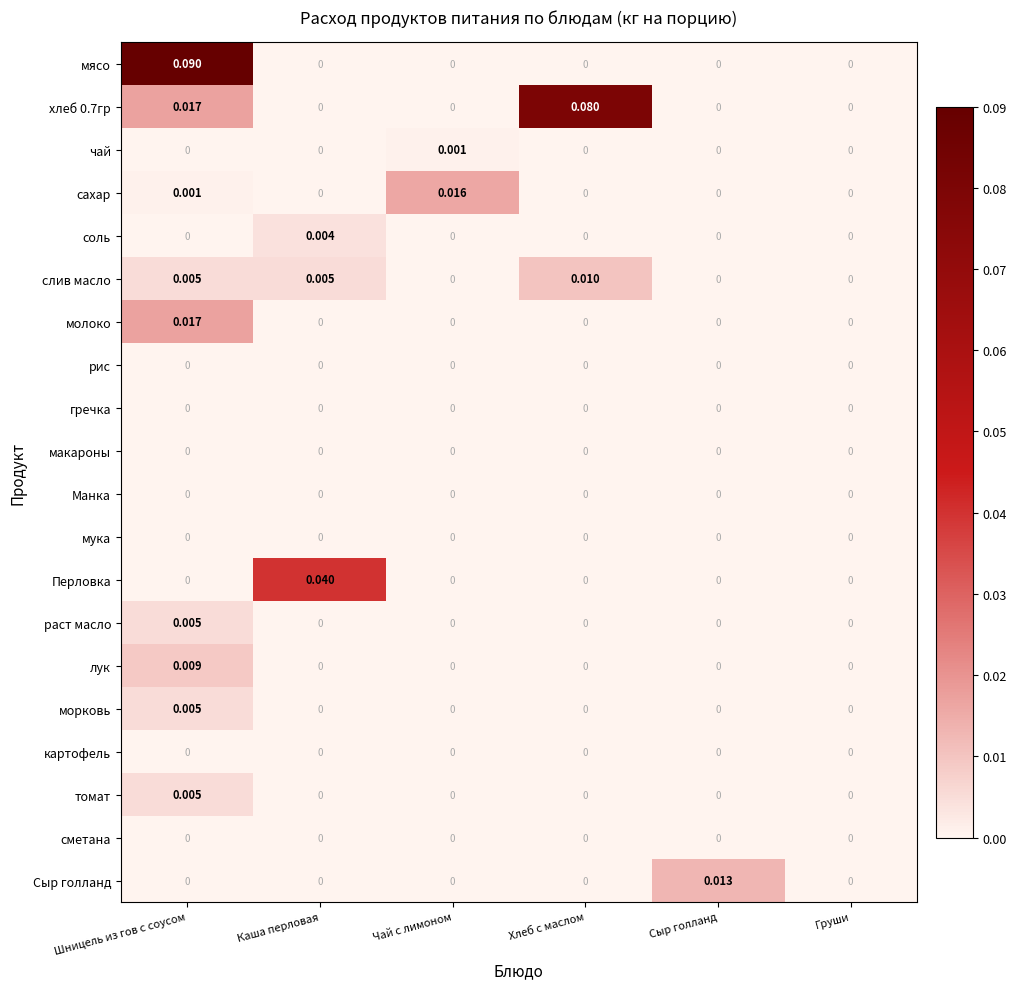

At which category is the sum across all series the highest?

Шницель из гов с соусом